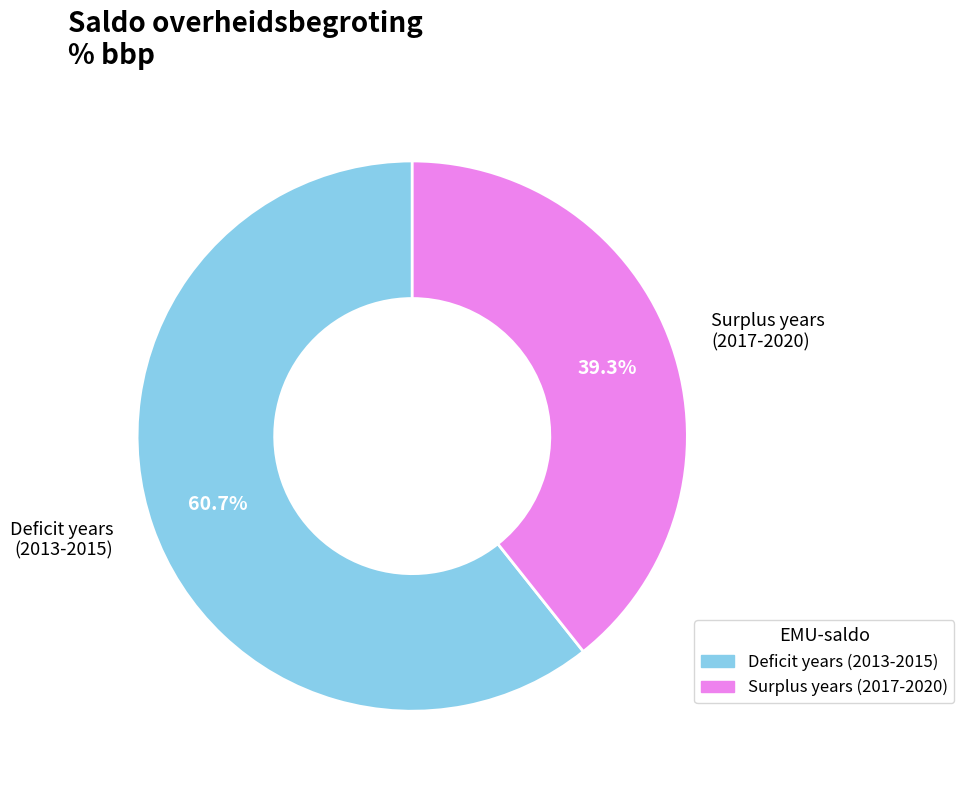

Is there any slice that represents more than half of the pie?

Yes